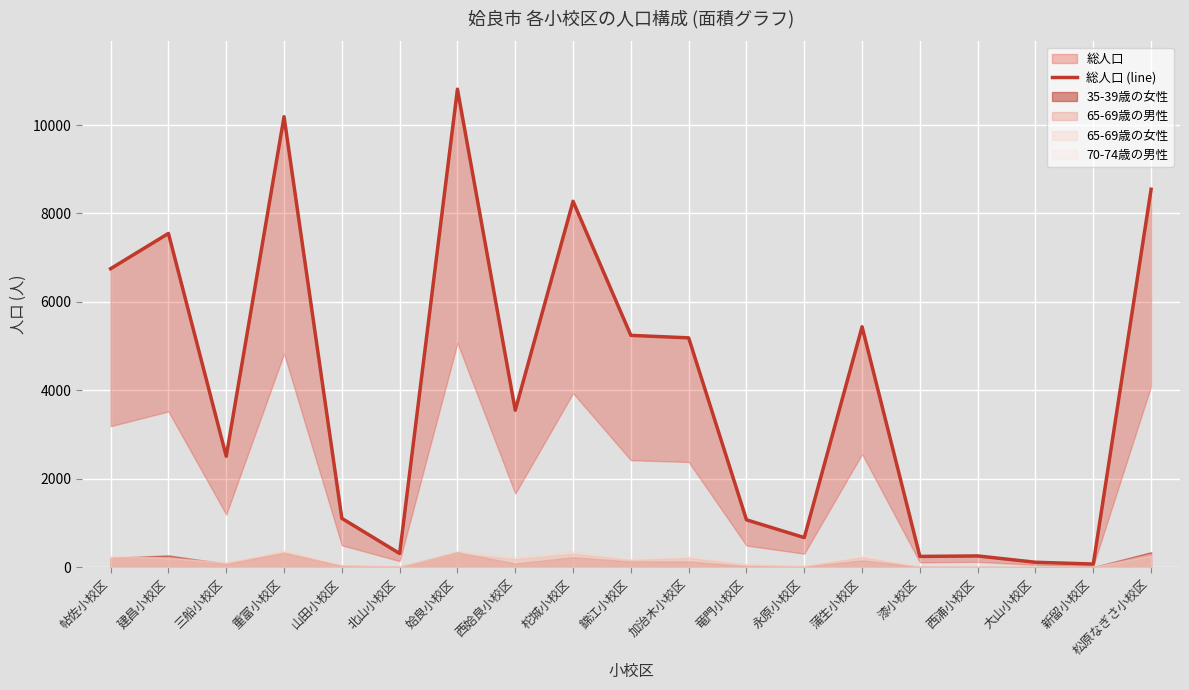

Does the chart display data point markers on the line(s)?

No